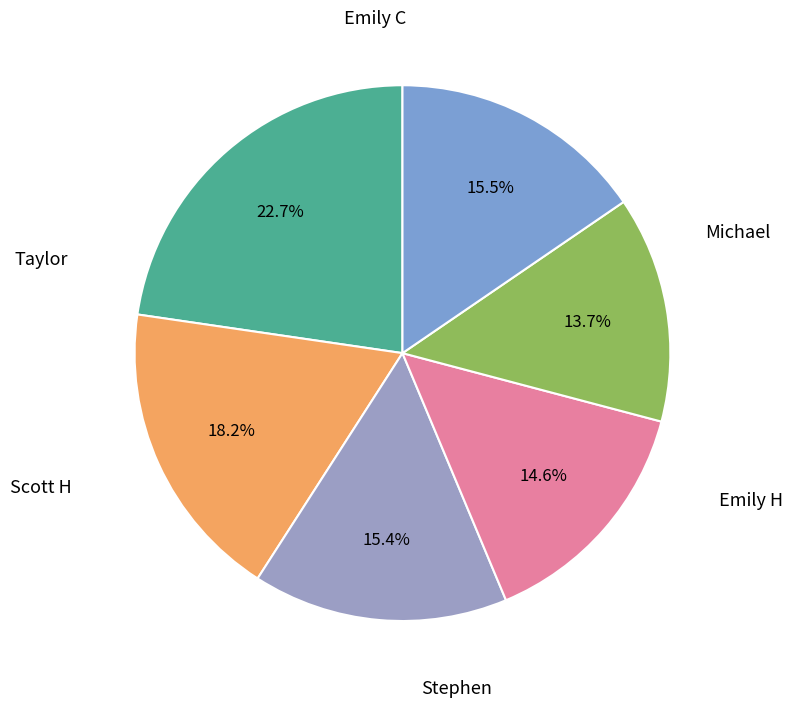

To the nearest percent, what is the difference between the largest and smallest slice percentages?

9%